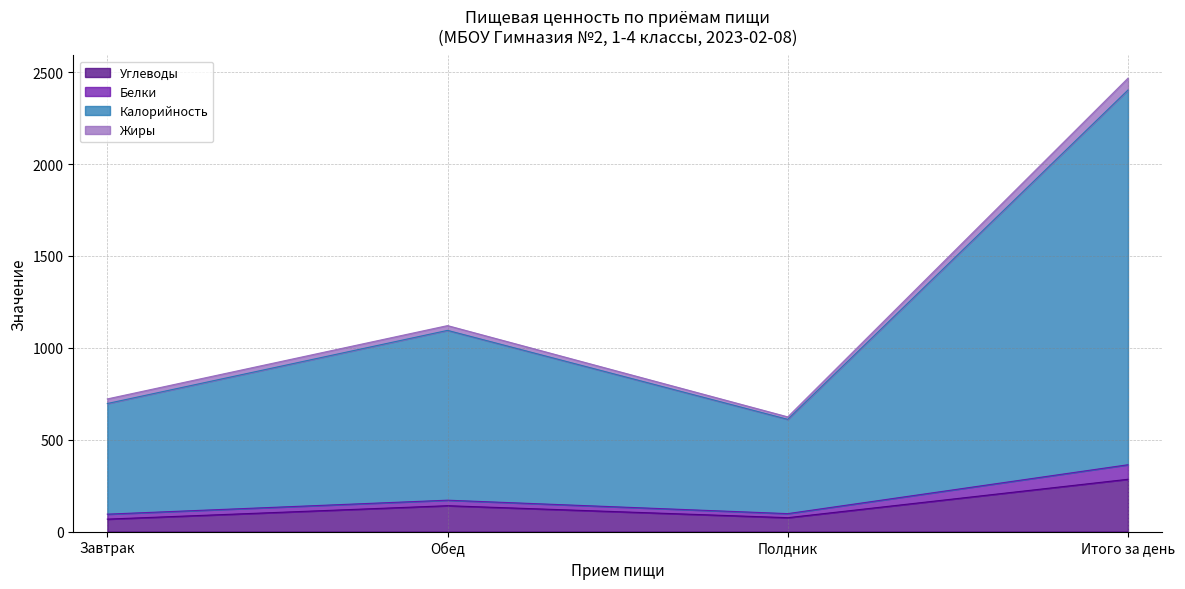

What is the label of the 4th point from the right?

Завтрак